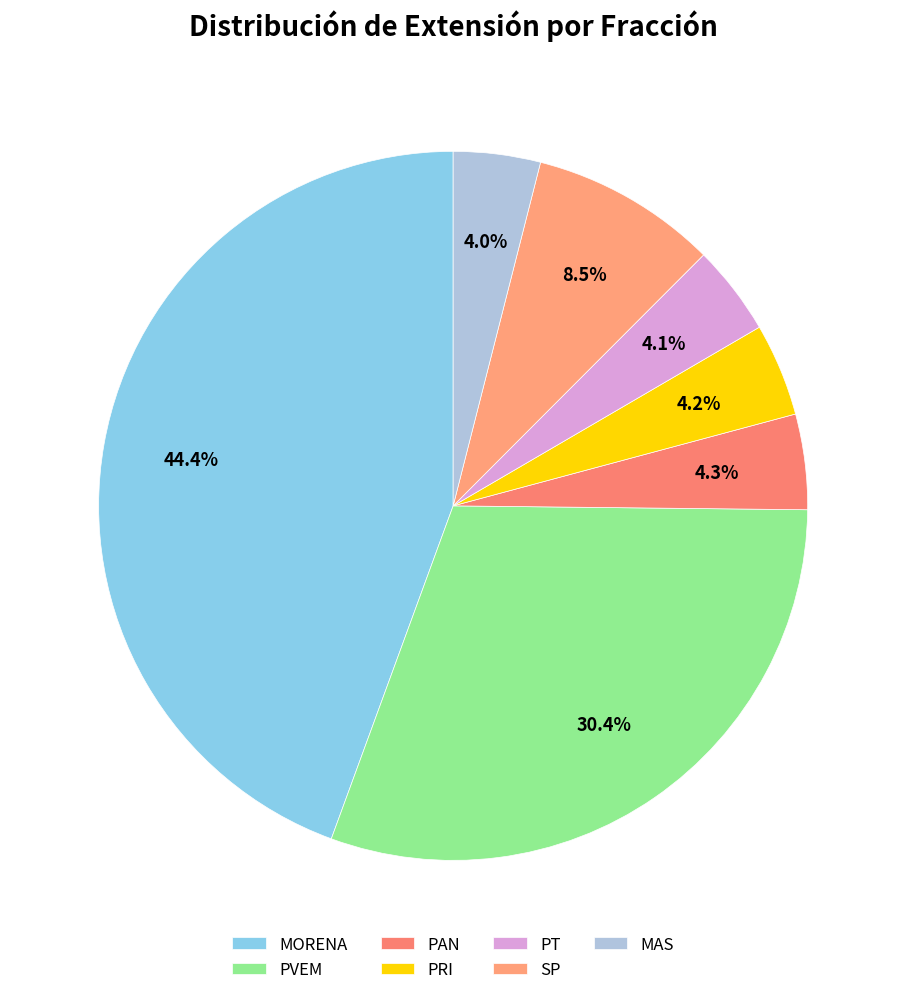

What percentage is the PT slice, to the nearest percent?

4%